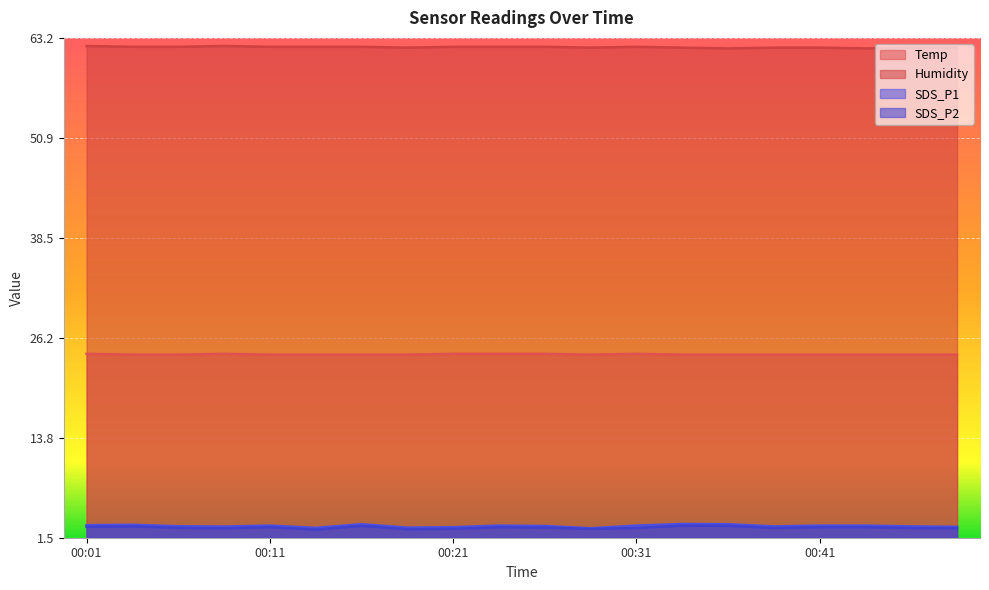

What is the difference between the maximum and second lowest values in the Humidity series?

0.3